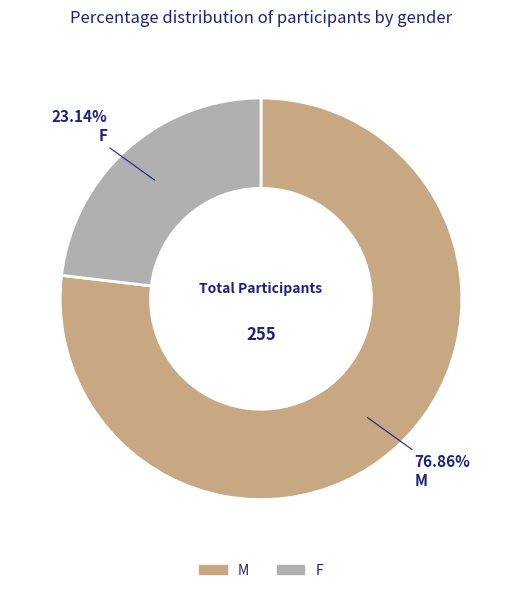

Which slice is the largest?

M